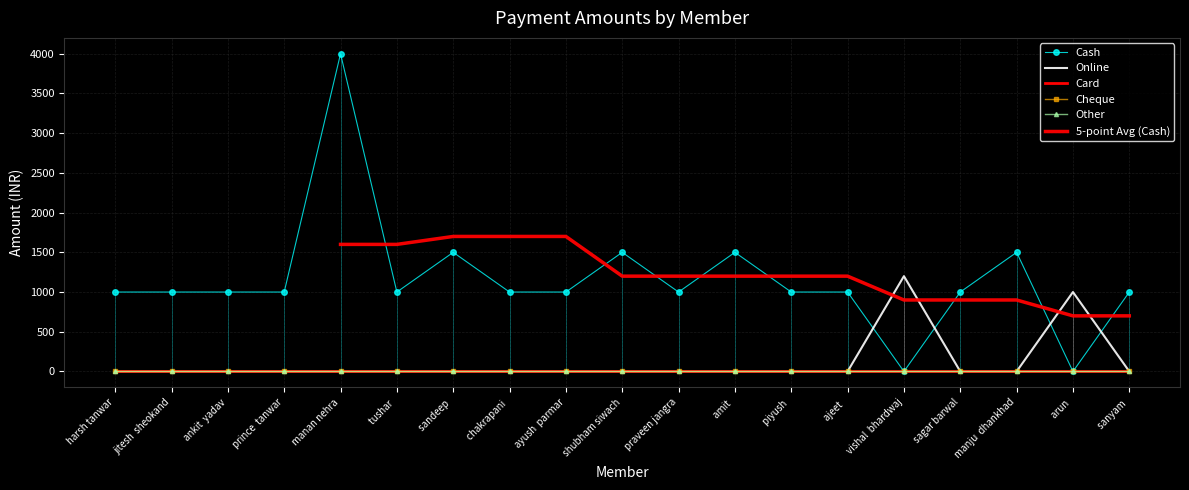

How many interior local peaks does the Online series have?

2